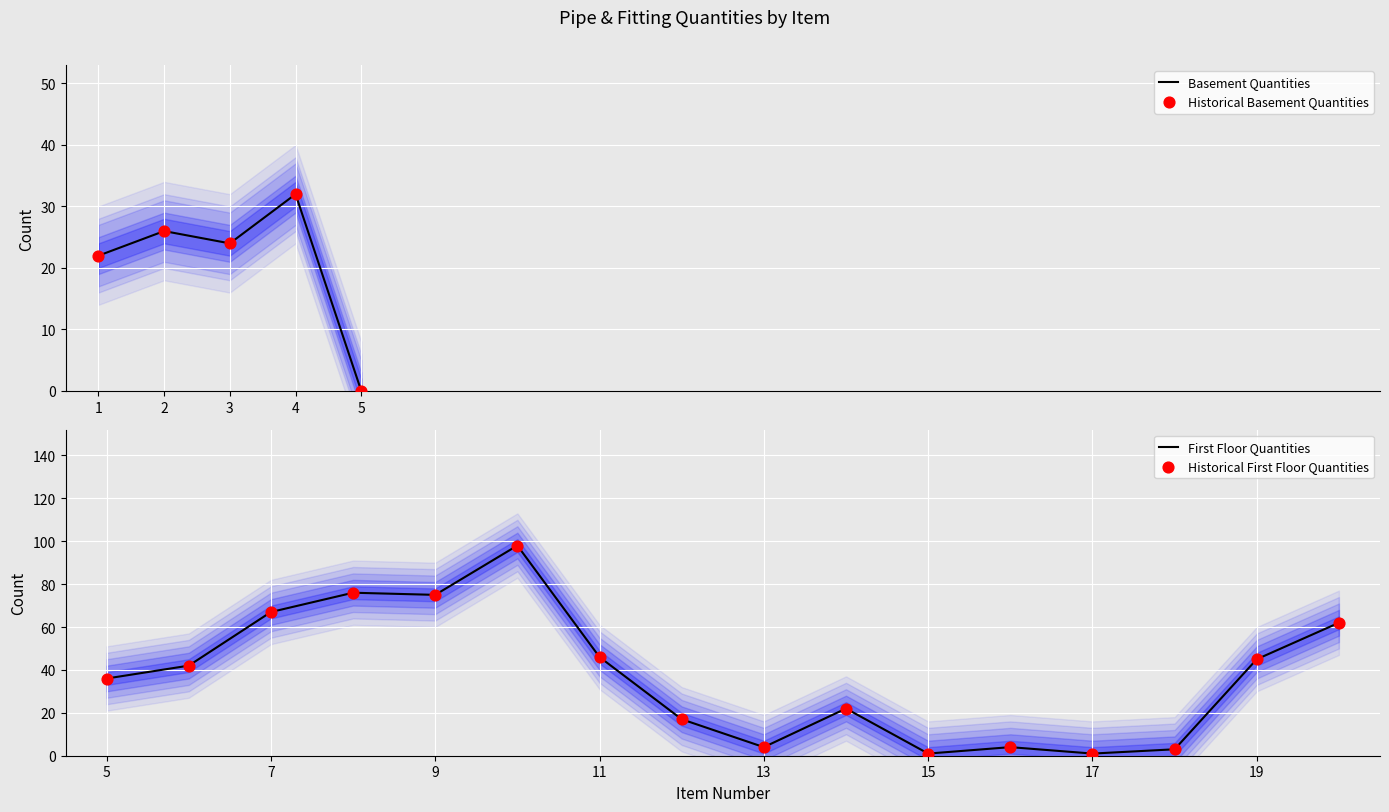

At which label does Basement Quantities reach its peak?

4